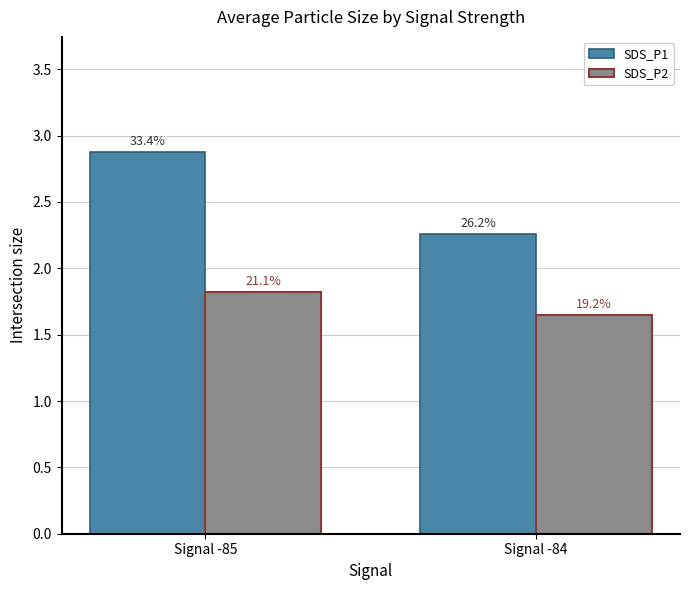

What is the approximate value of SDS_P1 at Signal -84?

2.3